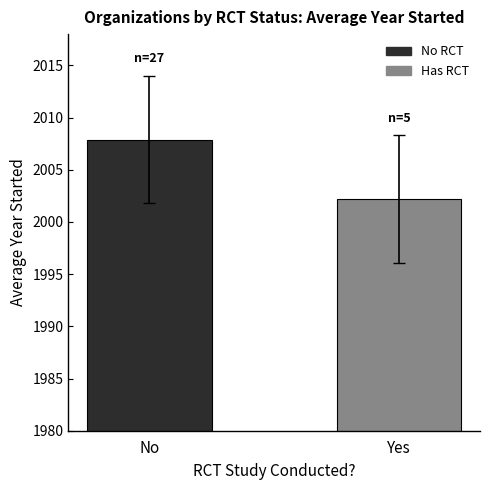

What is the label of the 1st bar from the left?

No